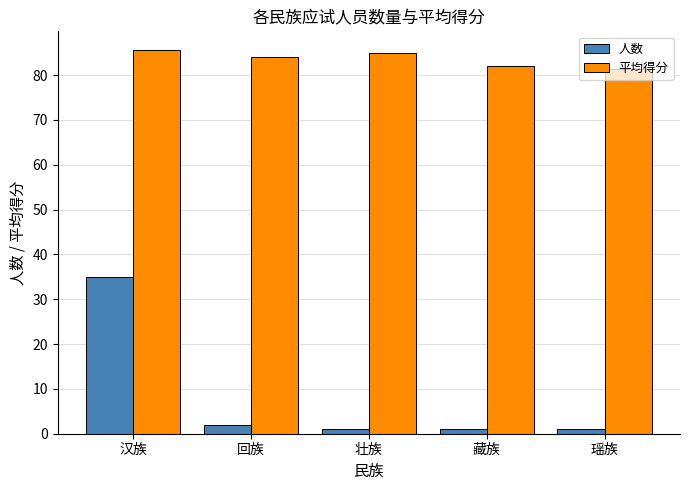

Reading right to left, list all the values displayed in this chart.

人数: 1.0	1.0	1.0	2.0	35.0
平均得分: 81.3	82.0	85.0	84.0	85.5